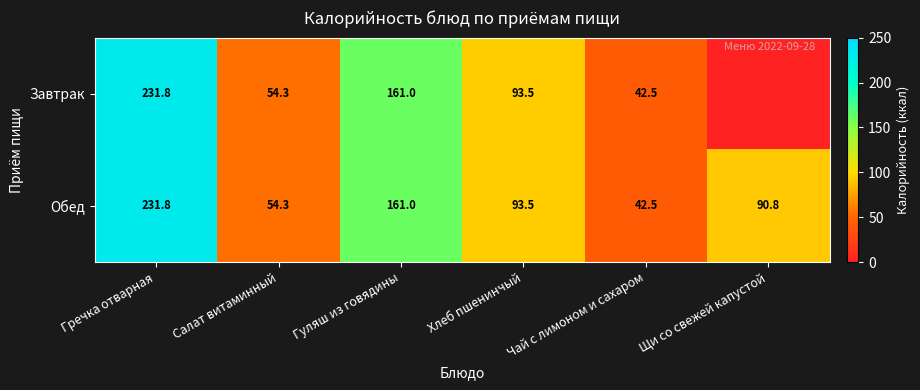

What is the sum of all Завтрак values?

583.1